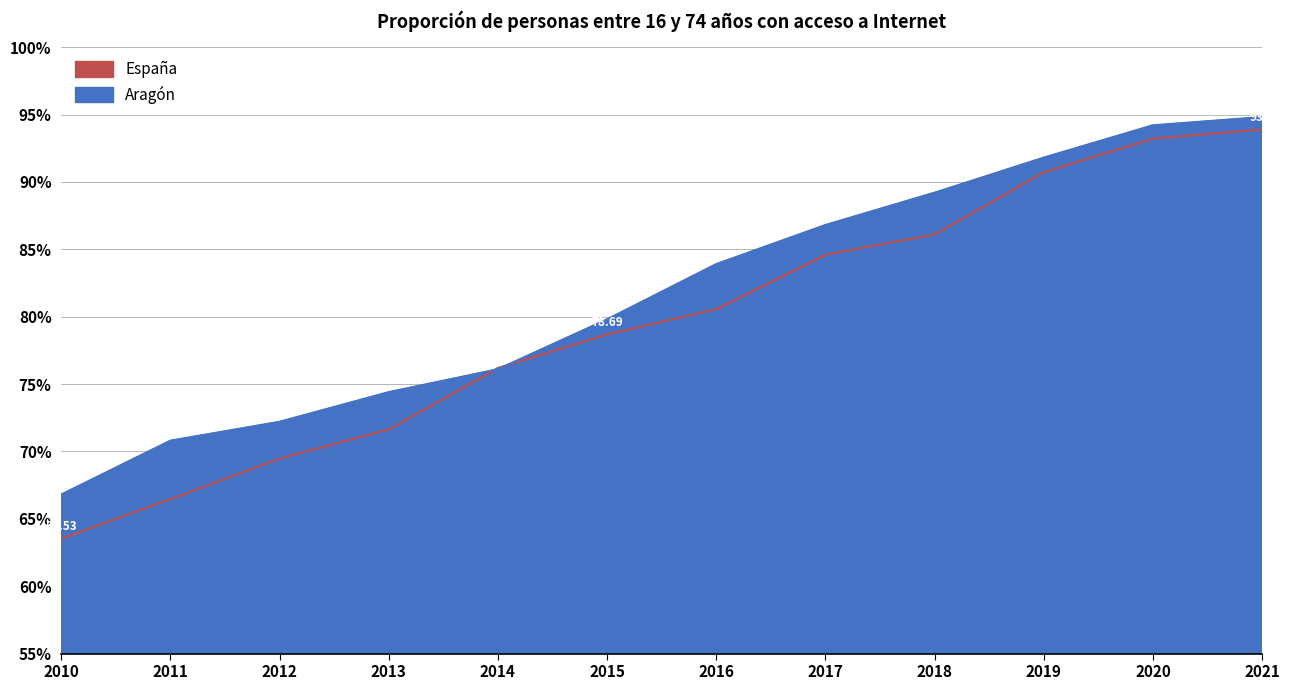

Is it true that Aragón equals 138.7 at 2016?

False